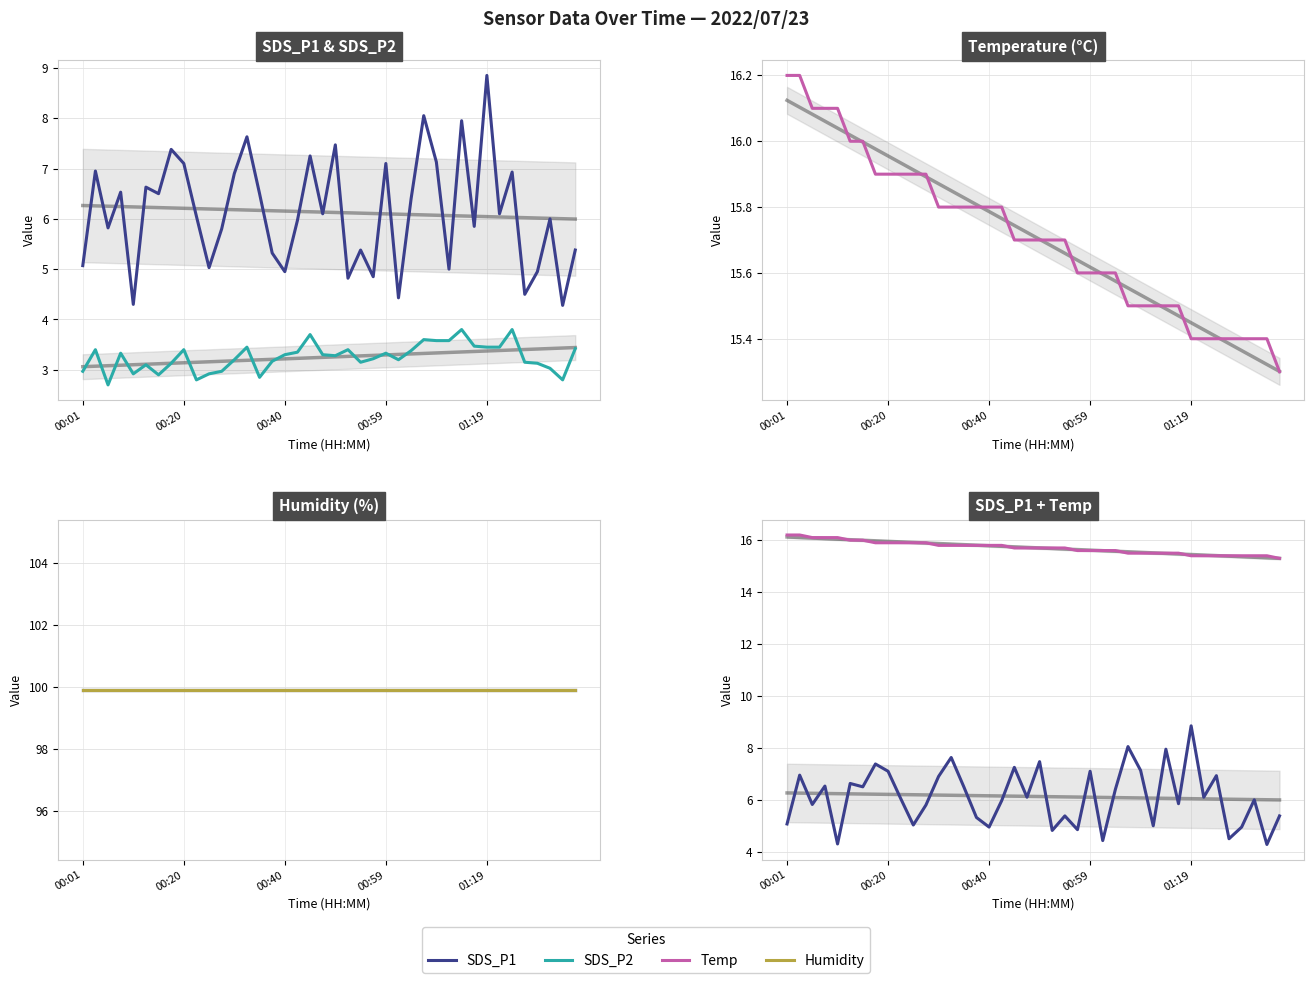

What is the maximum value for Temp?

16.2